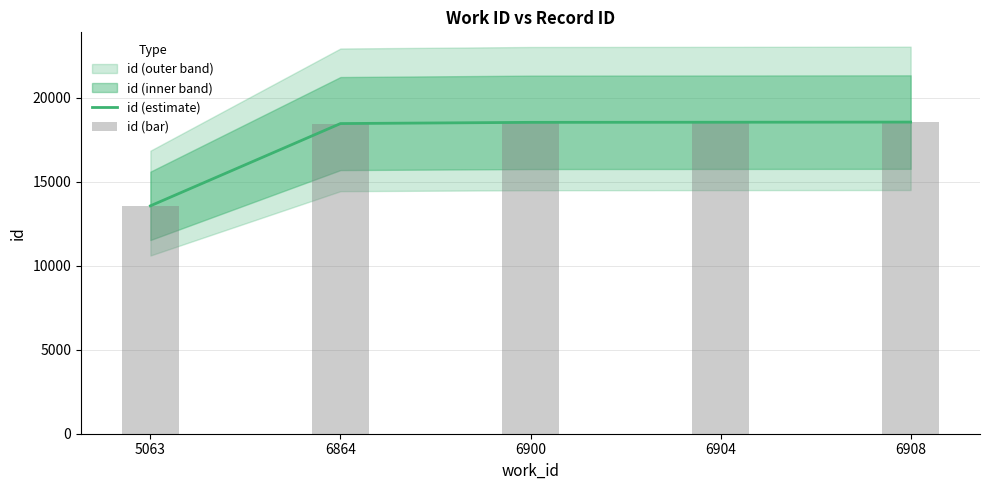

Where is id (bar) nearest to the value 16067?

6864